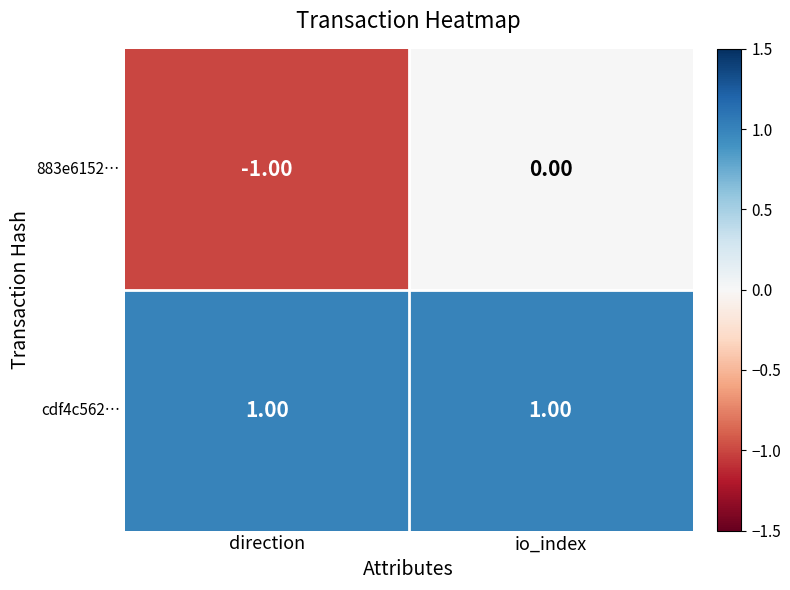

List the series in order of their peak value, lowest first.

883e6152…, cdf4c562…